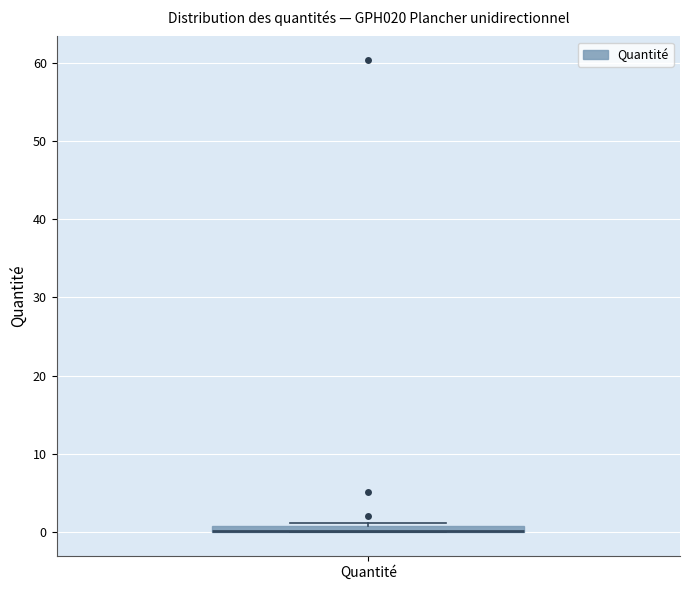

Where is the lower edge of the box for Quantité on the y-axis? The values are not printed on the chart, so give them approximately, as read against the axis.

0